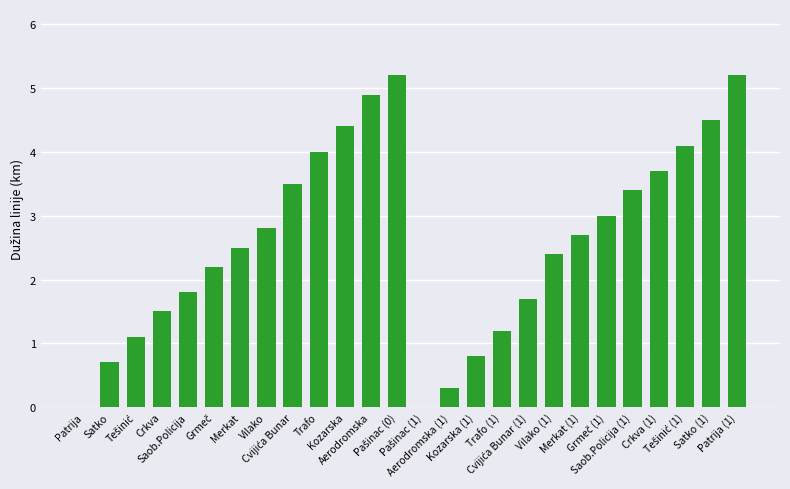

What is the sum of all values?

67.6